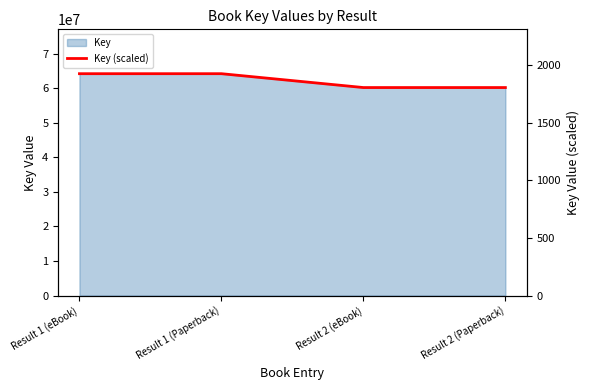

What position from the right is Result 2 (eBook)?

2